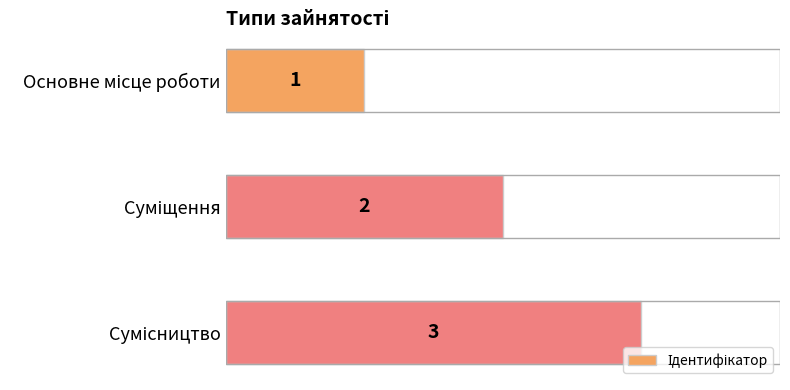

What is the greatest value displayed?

3